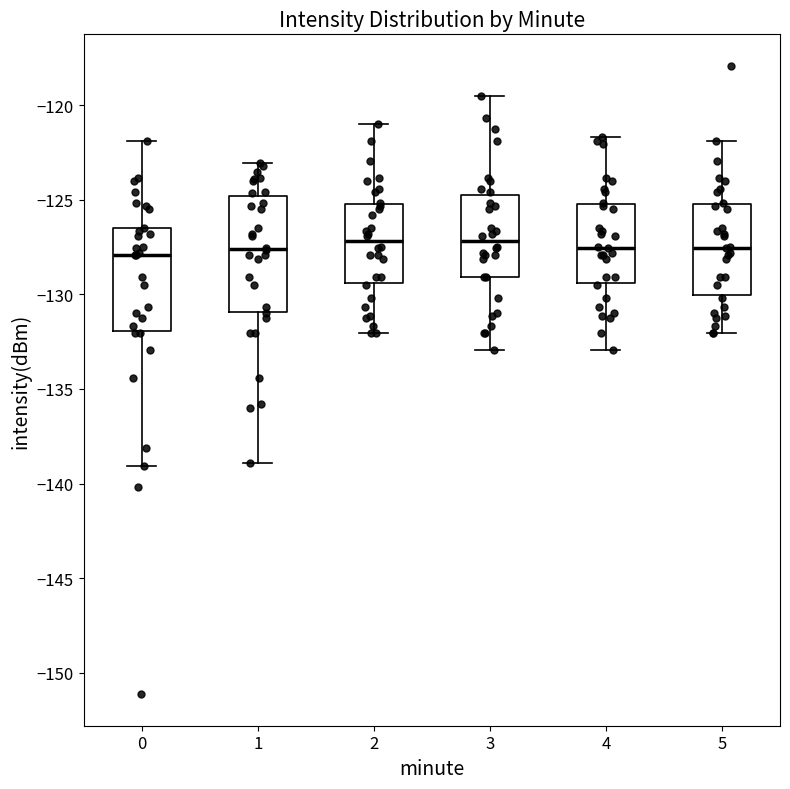

Reading left to right, transcribe this box plot: for each box, give where its median line is, the range the box spans, and where its two whiskers end, as read against the y-axis. The values are not printed on the chart, so give them approximately, as read against the axis.

0: median -128.0, box -132.0 to -126.5, whiskers -139.0 to -122.0
1: median -127.5, box -131.0 to -125.0, whiskers -139.0 to -123.0
2: median -127.0, box -129.5 to -125.0, whiskers -132.0 to -121.0
3: median -127.0, box -129.0 to -125.0, whiskers -133.0 to -119.5
4: median -127.5, box -129.5 to -125.0, whiskers -133.0 to -121.5
5: median -127.5, box -130.0 to -125.0, whiskers -132.0 to -122.0